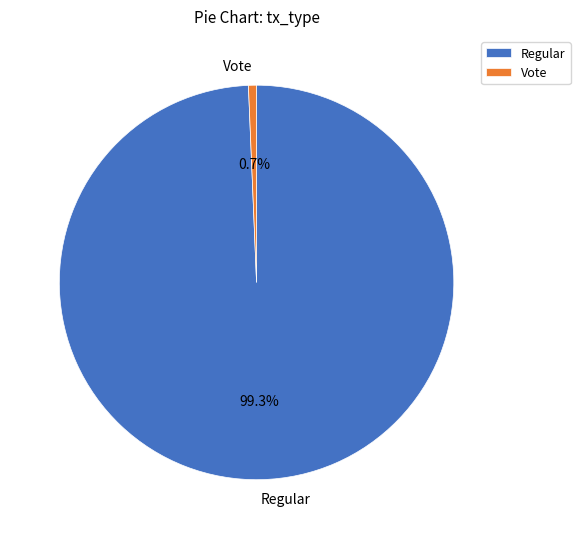

How many segments does this pie chart have?

2